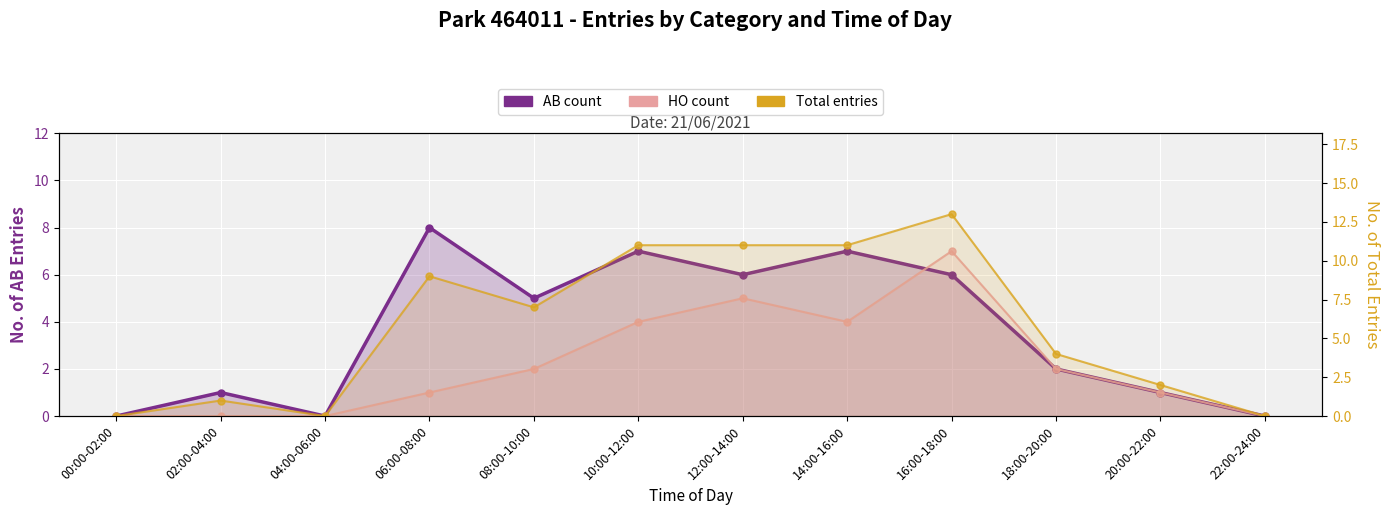

True or false: AB count has a value of 0 at 04:00-06:00.

True